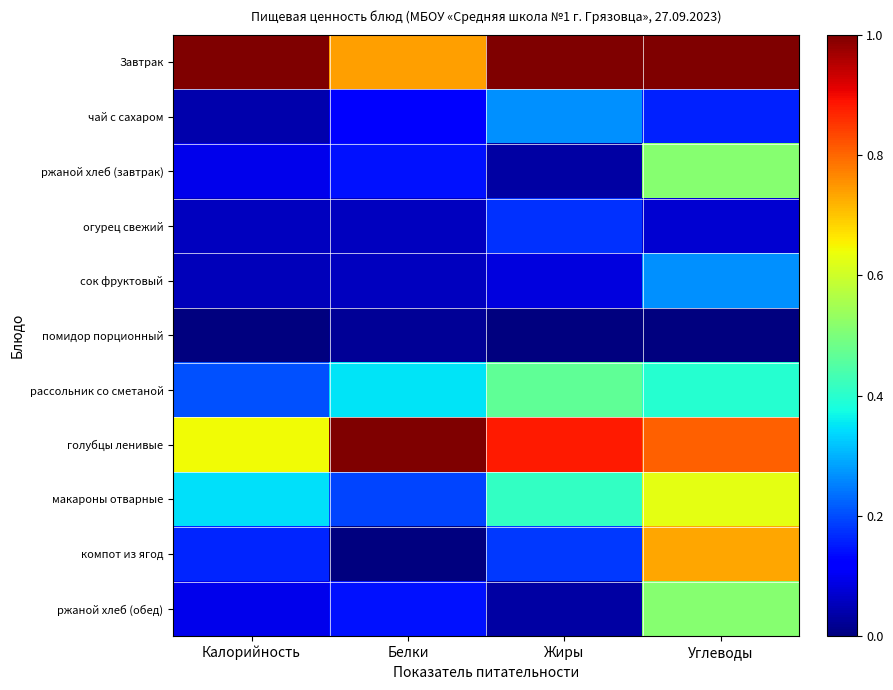

Which series has the largest total across all categories?

Завтрак